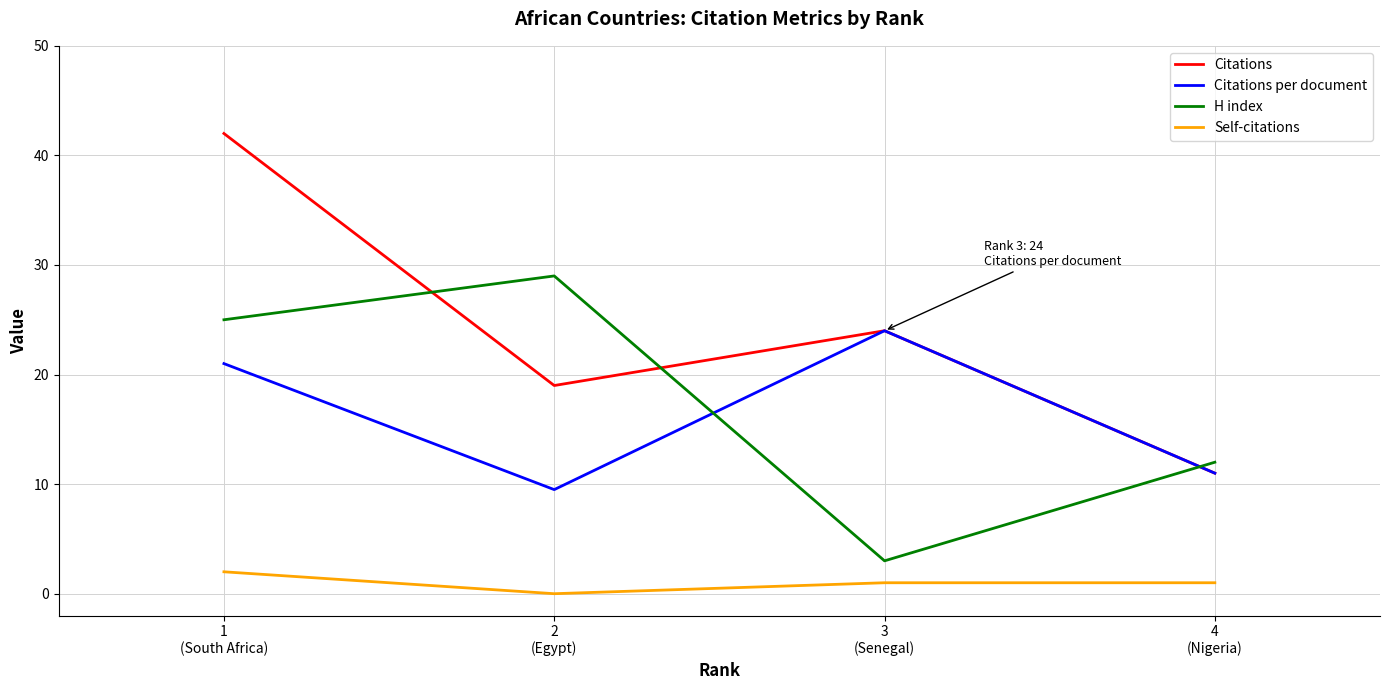

True or false: Self-citations has a value of 2.0 at 1
(South Africa).

True